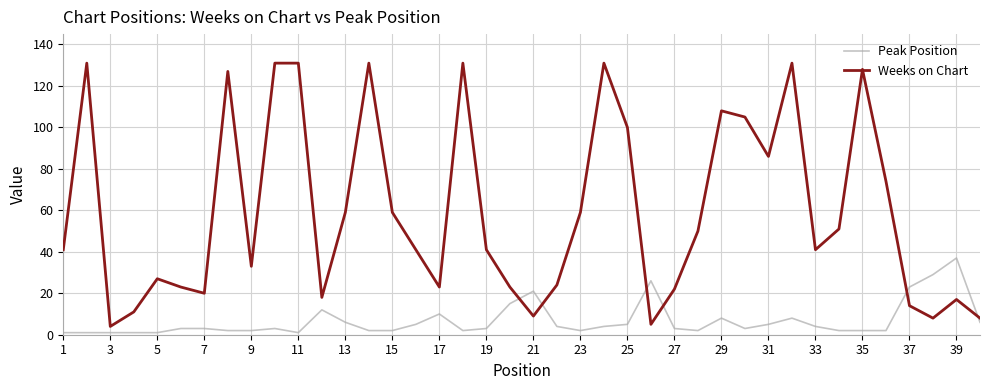

True or false: Peak Position and Weeks on Chart intersect in this chart.

True